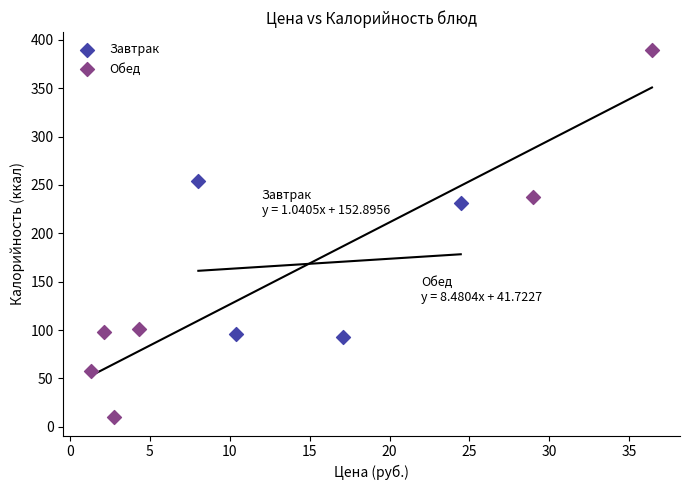

Which series contains the highest Y value?

Обед